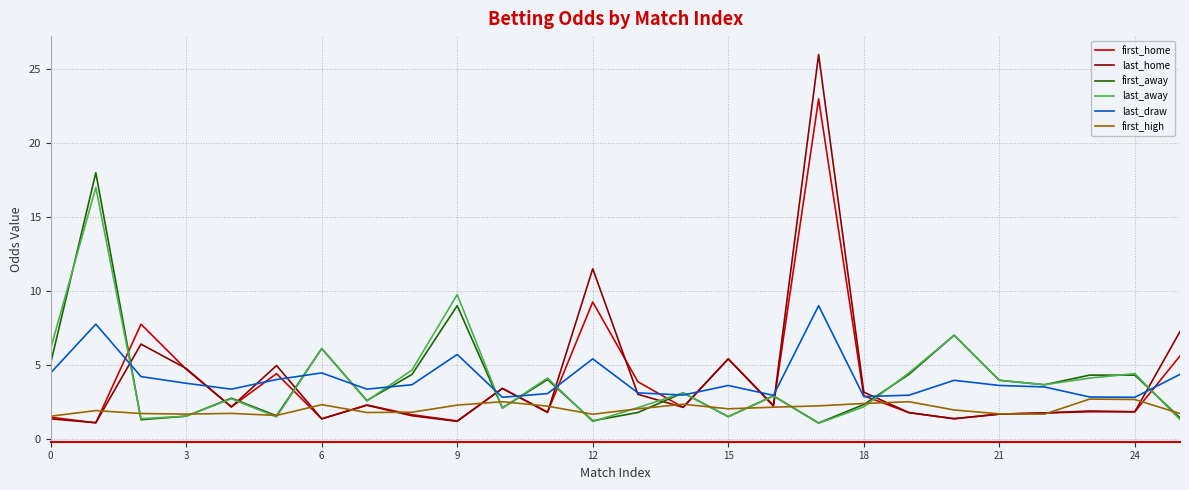

Does the chart display data point markers on the line(s)?

No